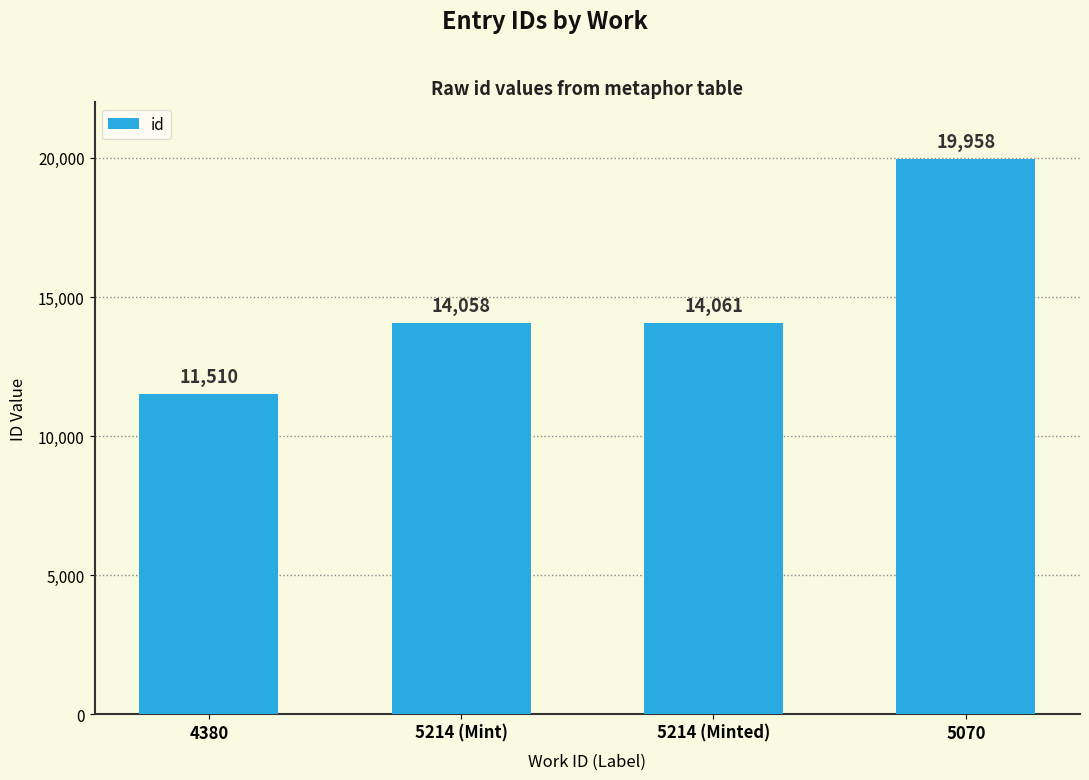

At which label is the value closest to 15734?

5214 (Minted)